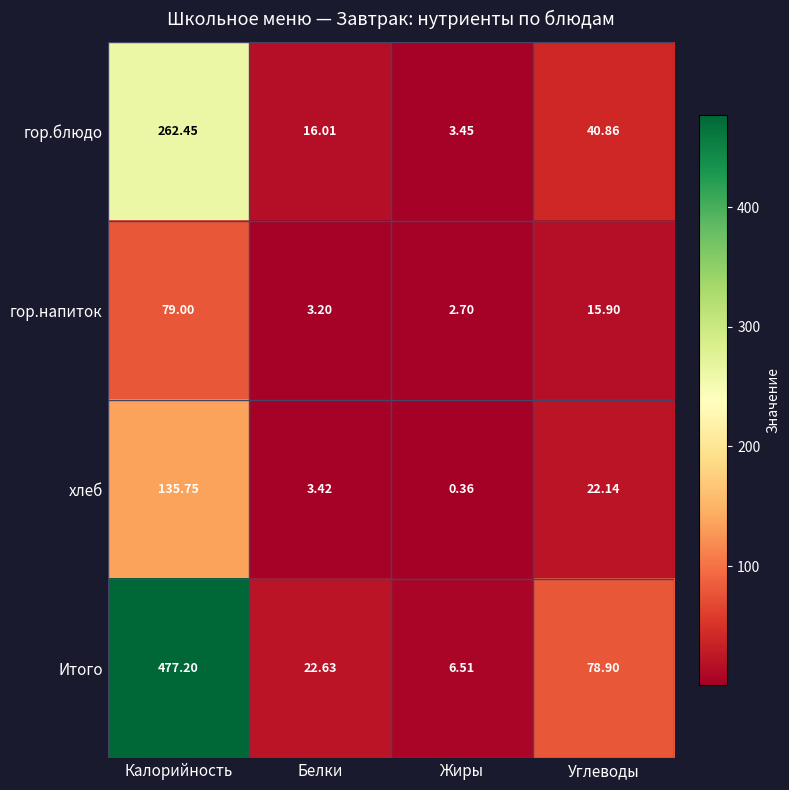

Between Калорийность and Углеводы, which series saw the biggest shift?

Итого